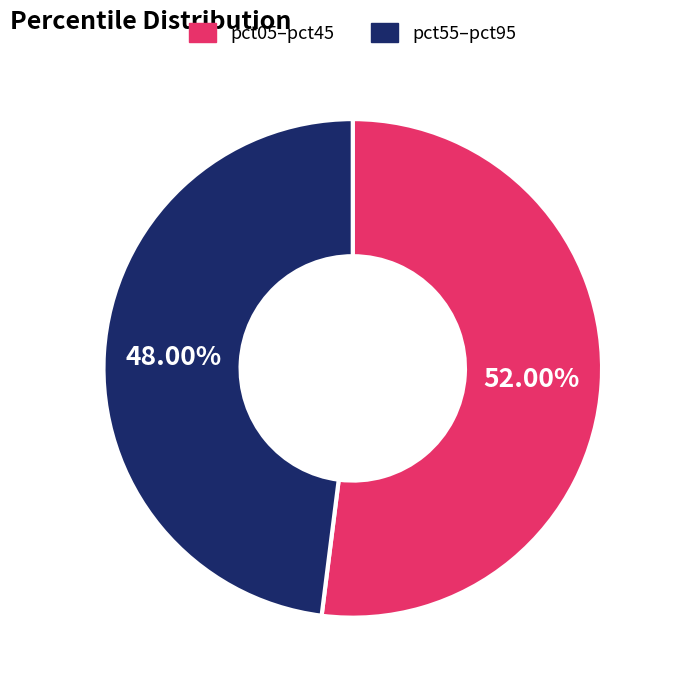

How many segments does this pie chart have?

2